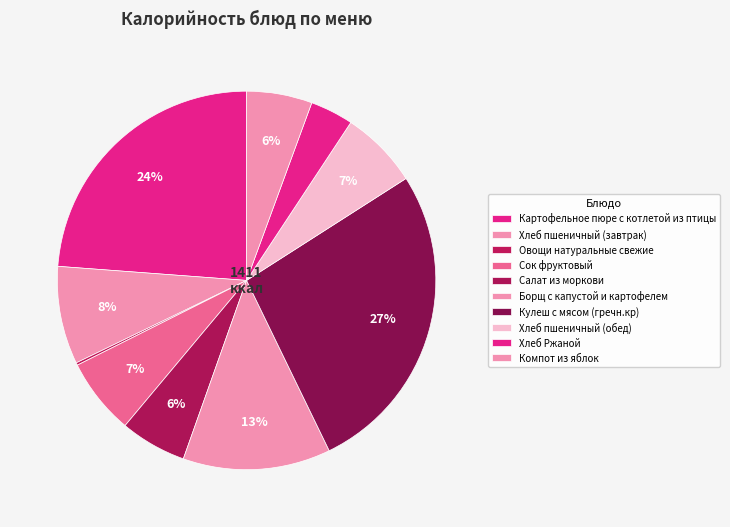

How much of the chart is everything except Борщ с капустой и картофелем?

87.4%